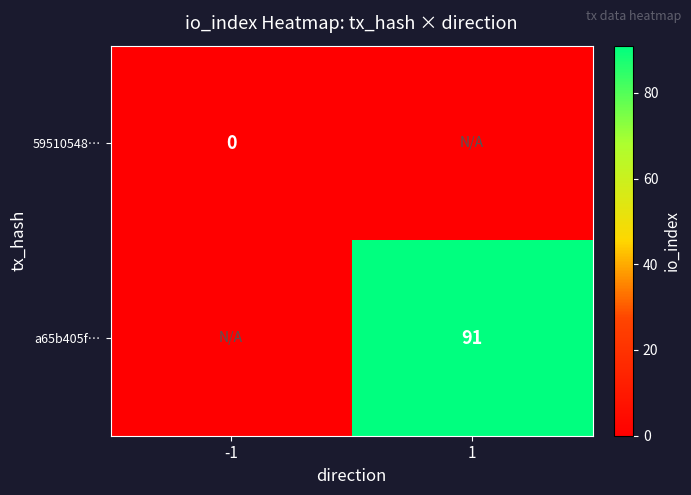

True or false: a65b405f… has a value of 154 at 1.

False